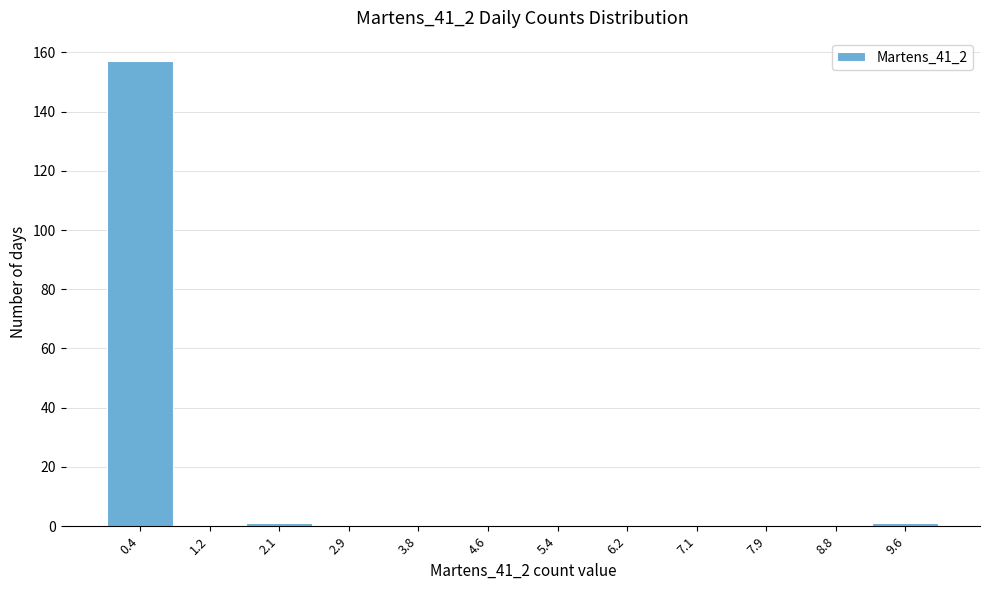

What is the height of the bar covering 0.0 to 0.8 on the x-axis? Neither the bar edges nor the heights are printed on the chart, so give them approximately, as read against the axes.

158